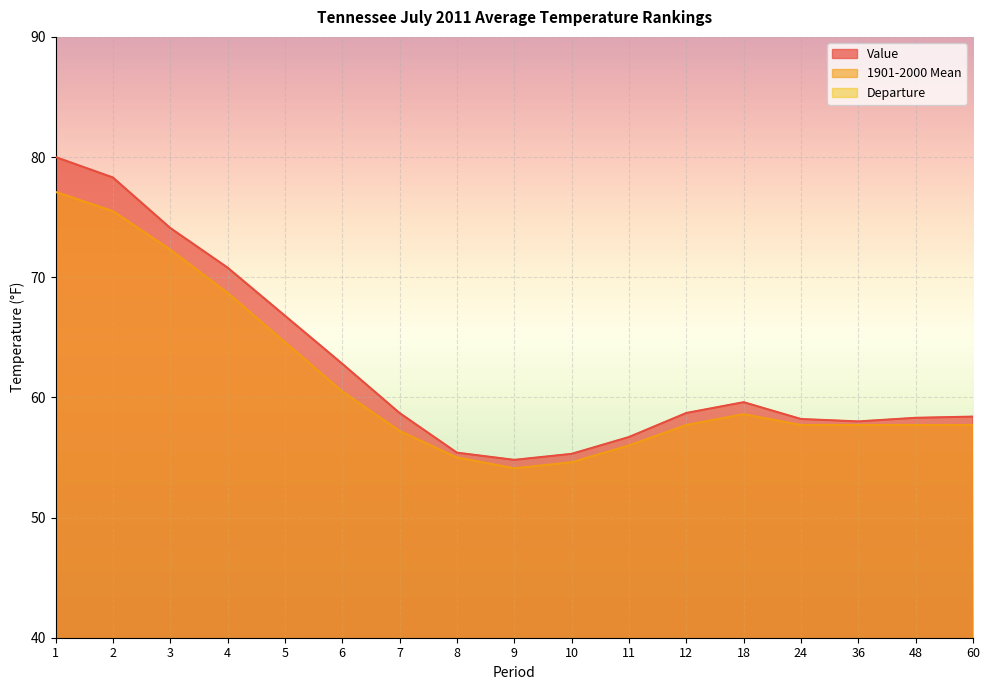

True or false: Value has a value of 59.6 at 18.

True